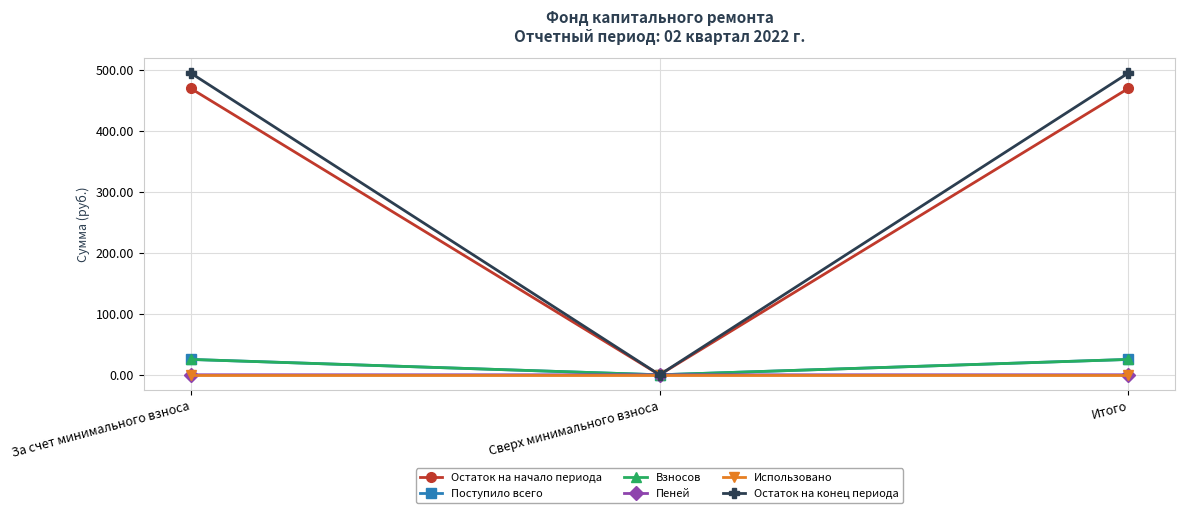

What is the label of the 2nd point from the right?

Сверх минимального взноса